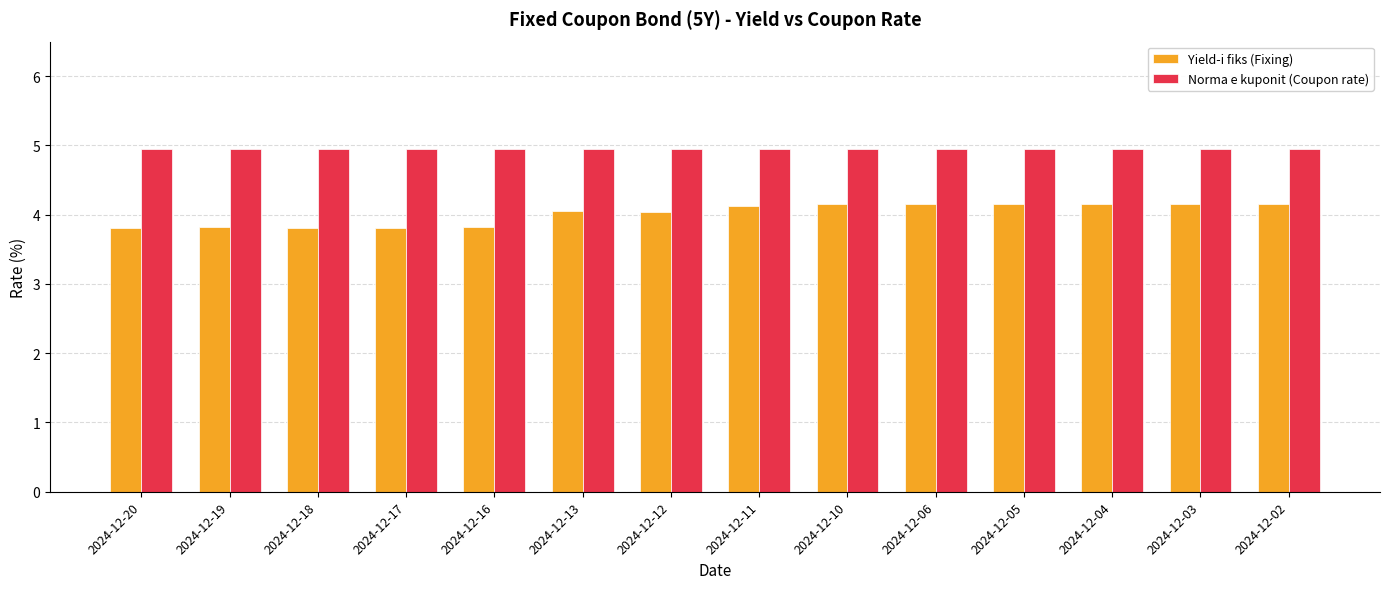

What is the lowest value of the Norma e kuponit (Coupon rate) series?

5.0